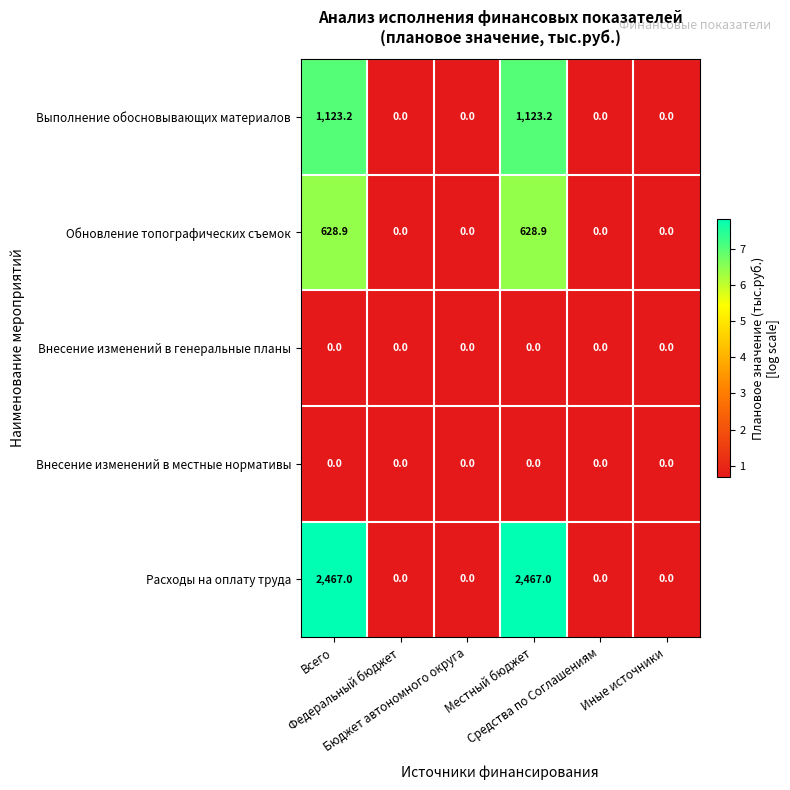

What is the maximum value shown in the chart?

2467.0